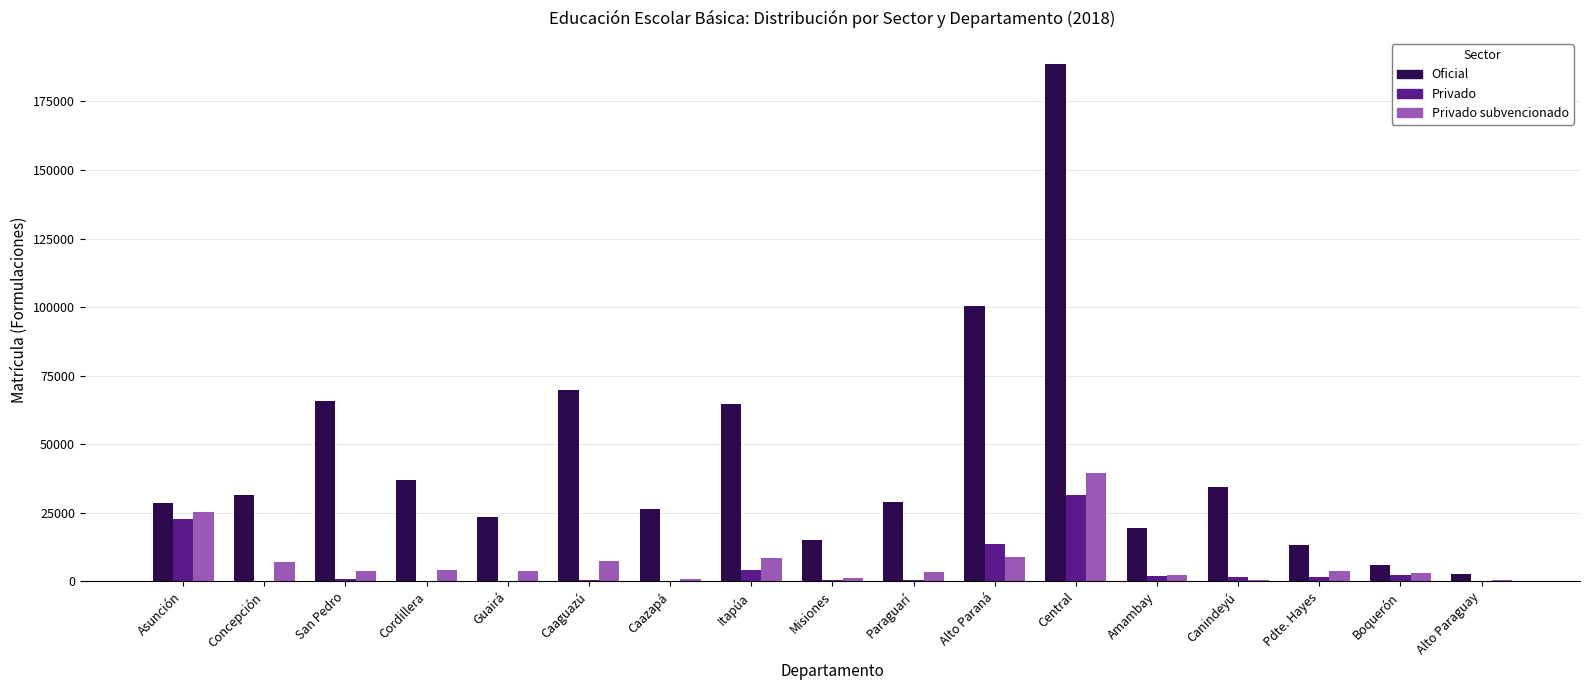

What is the greatest value displayed?

188697